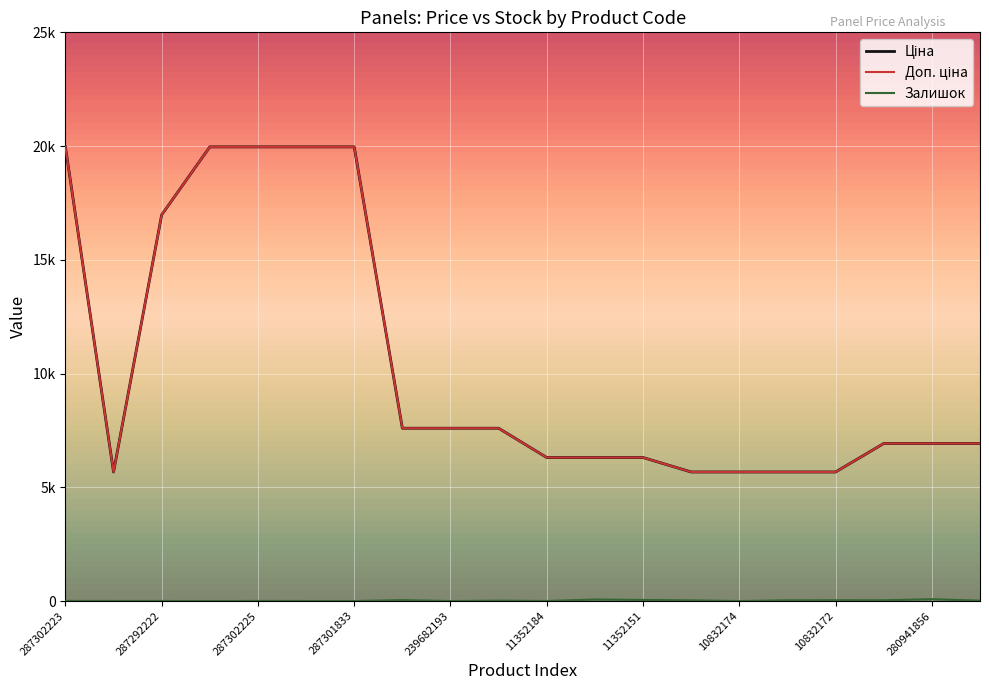

Is this an area chart (filled region under the line)?

No